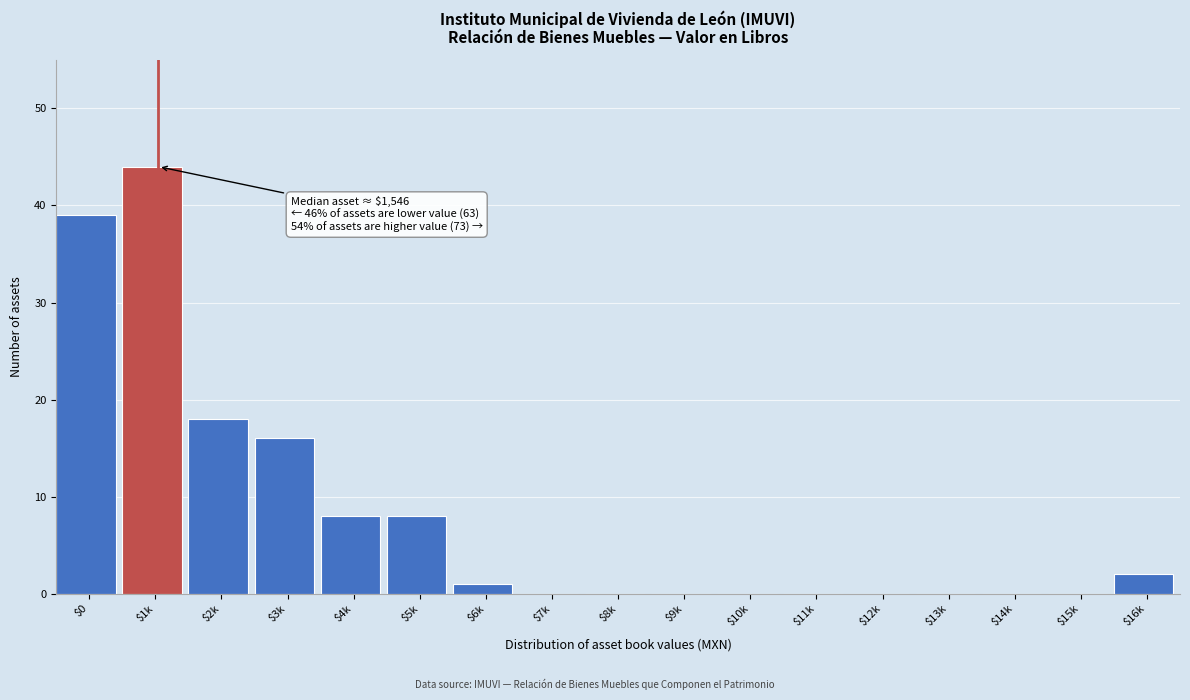

Which label corresponds to the largest value in the chart?

$1k